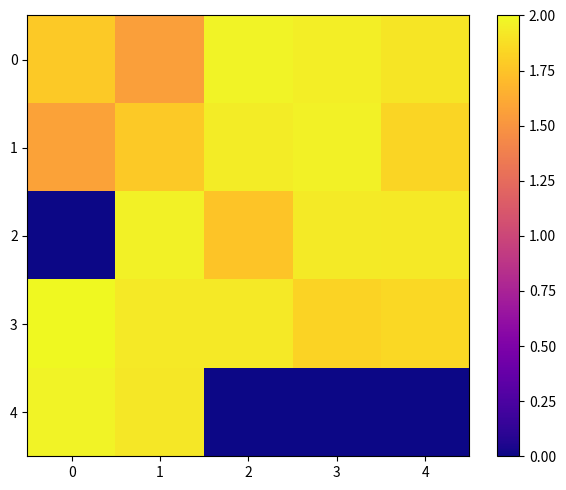

Between 4 and 2, which is larger?

2